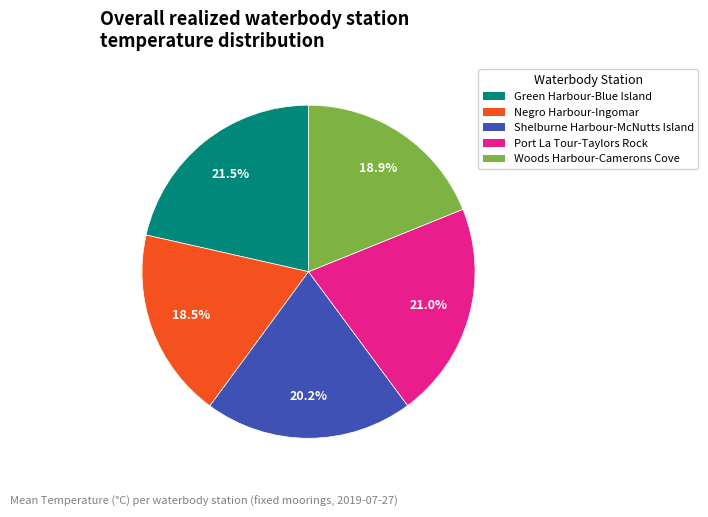

Between Port La Tour-Taylors Rock and Woods Harbour-Camerons Cove, which is larger?

Port La Tour-Taylors Rock